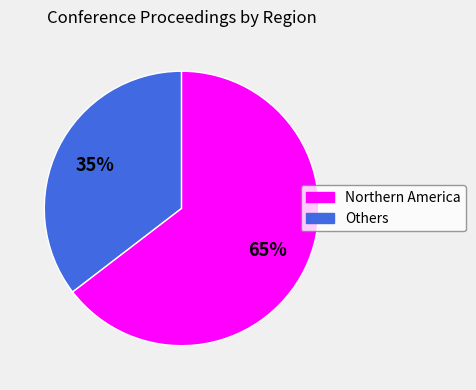

To the nearest percent, what is the average slice percentage?

50%